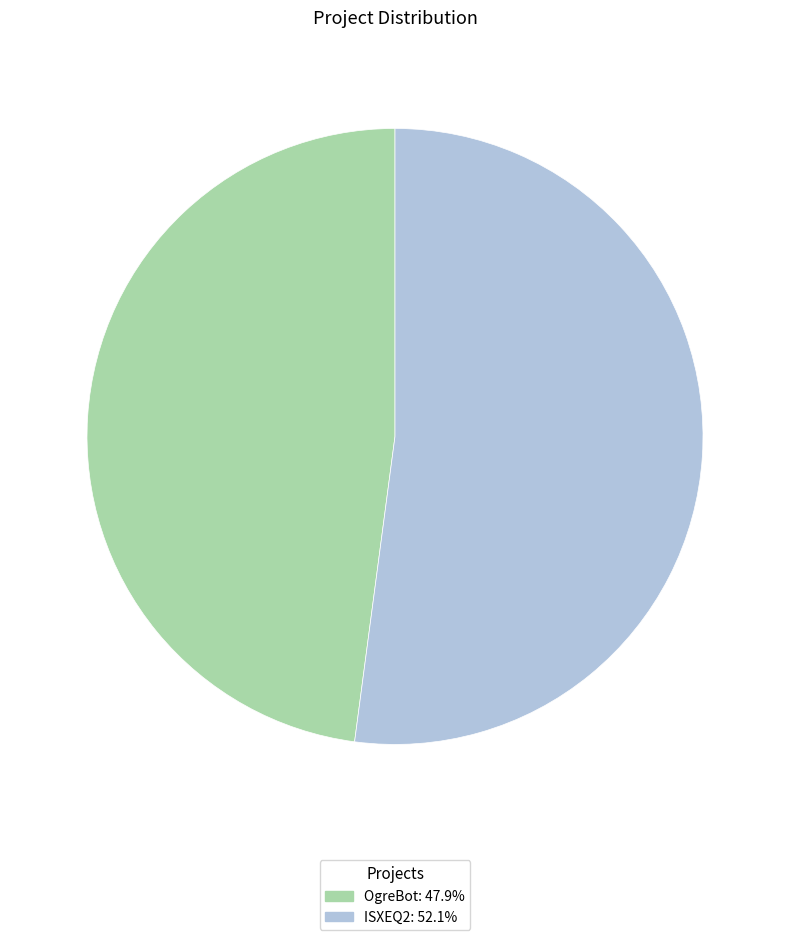

Does any single category account for the majority?

Yes